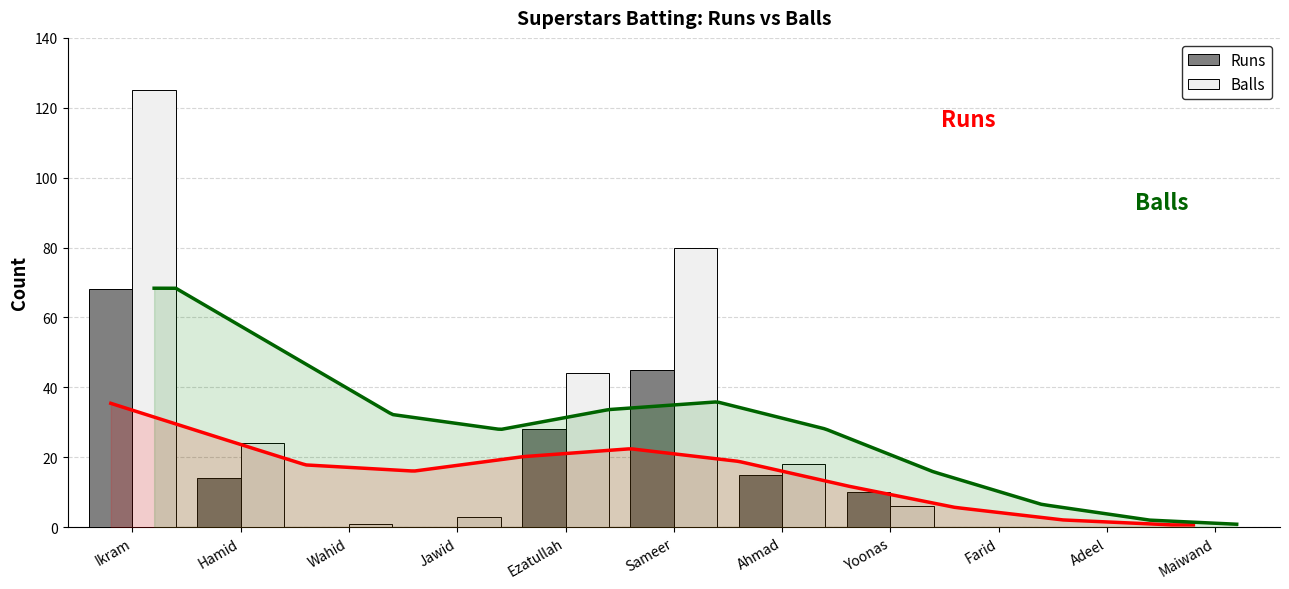

How many values in the Runs series exceed 10?

5